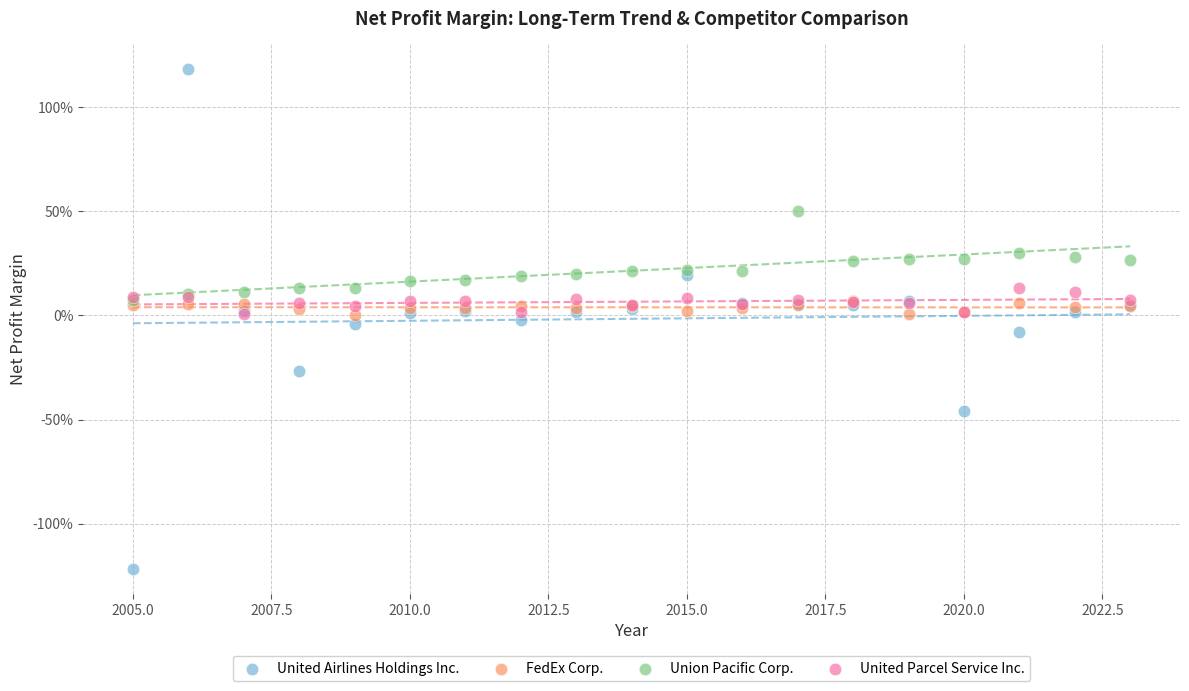

What are all the series names shown in the legend?

United Airlines Holdings Inc., FedEx Corp., Union Pacific Corp., United Parcel Service Inc.